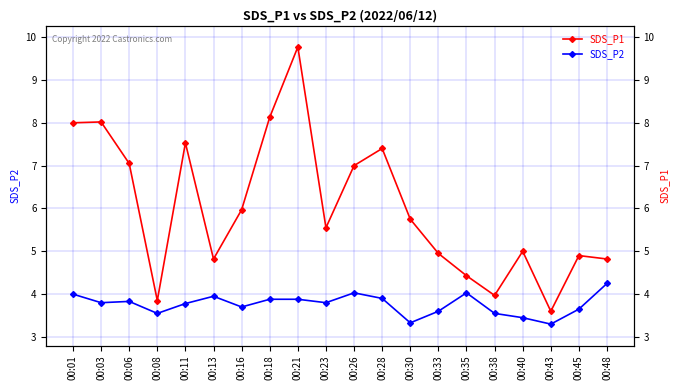

Between 00:03 and 00:28, which is larger?

00:03